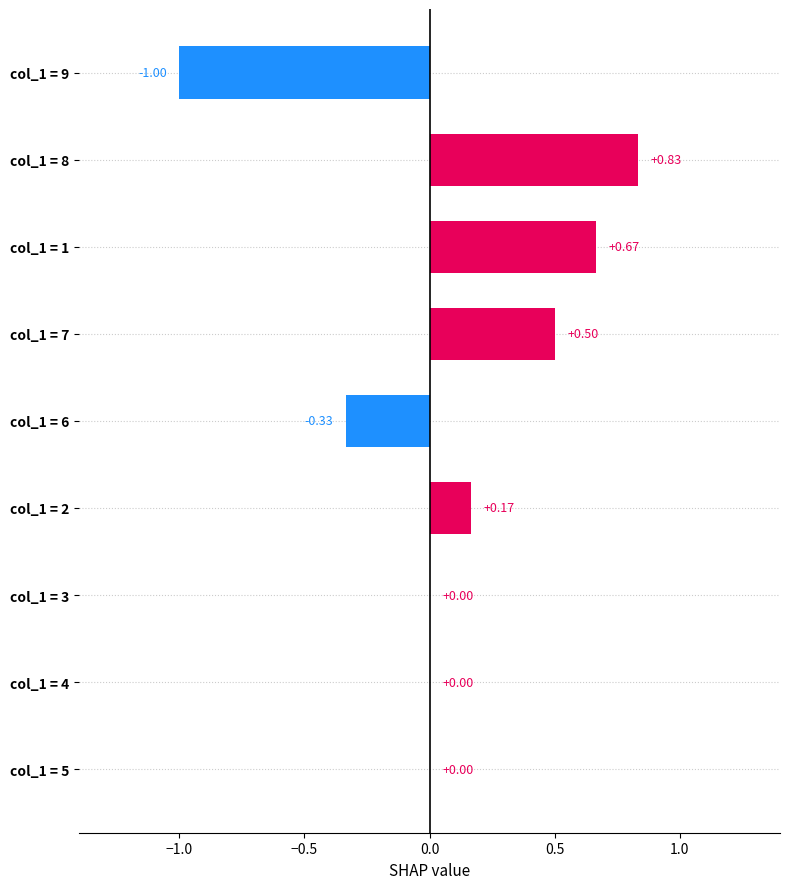

Between col_1 = 9 and col_1 = 1, which is larger?

col_1 = 1